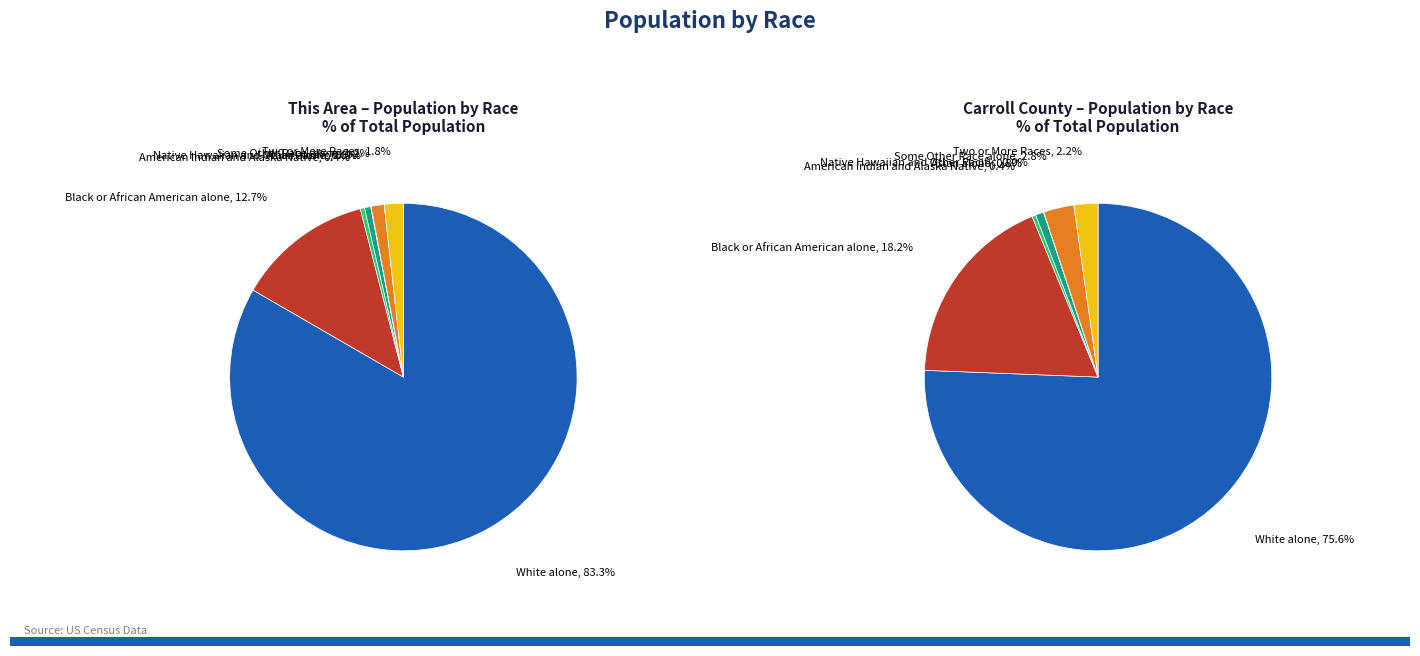

What percentage do Two or More Races and Black or African American alone together represent?

14.4%